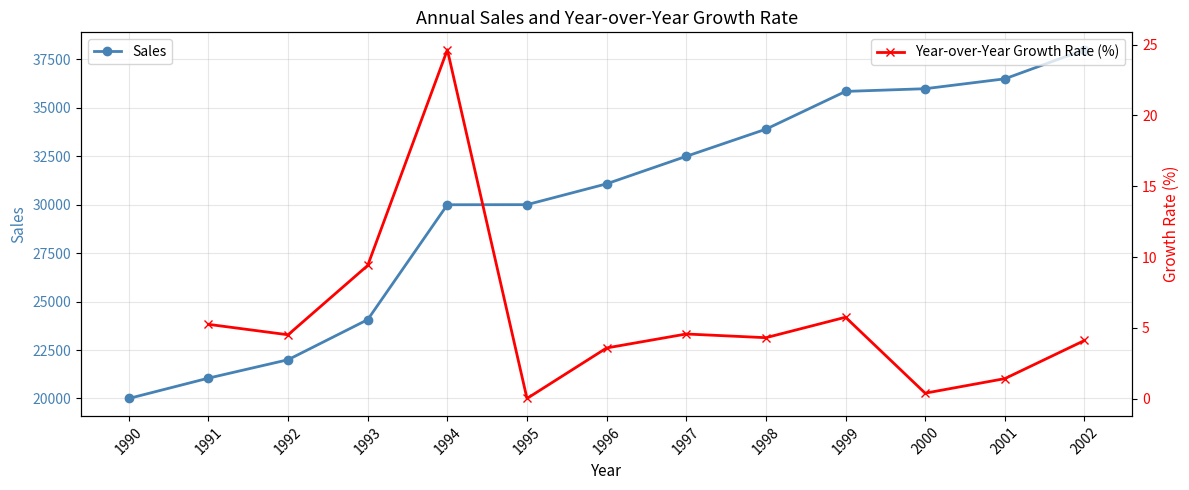

Which category has the highest value in the Sales series?

2002